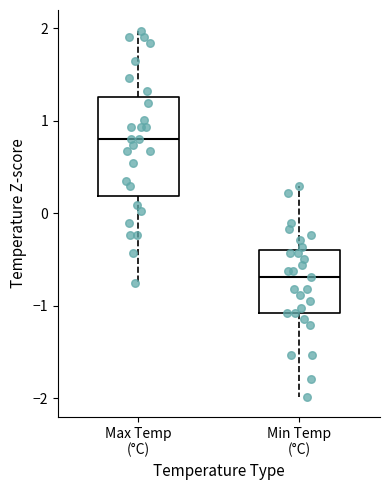

Reading left to right, read every box against the y-axis: the position of its median line, the range the box covers, and the ends of its whiskers. The values are not printed on the chart, so give them approximately, as read against the axis.

Max Temp (°C): median 0.8, box 0.2 to 1.3, whiskers -0.7 to 2.0
Min Temp (°C): median -0.7, box -1.1 to -0.4, whiskers -2.0 to 0.3